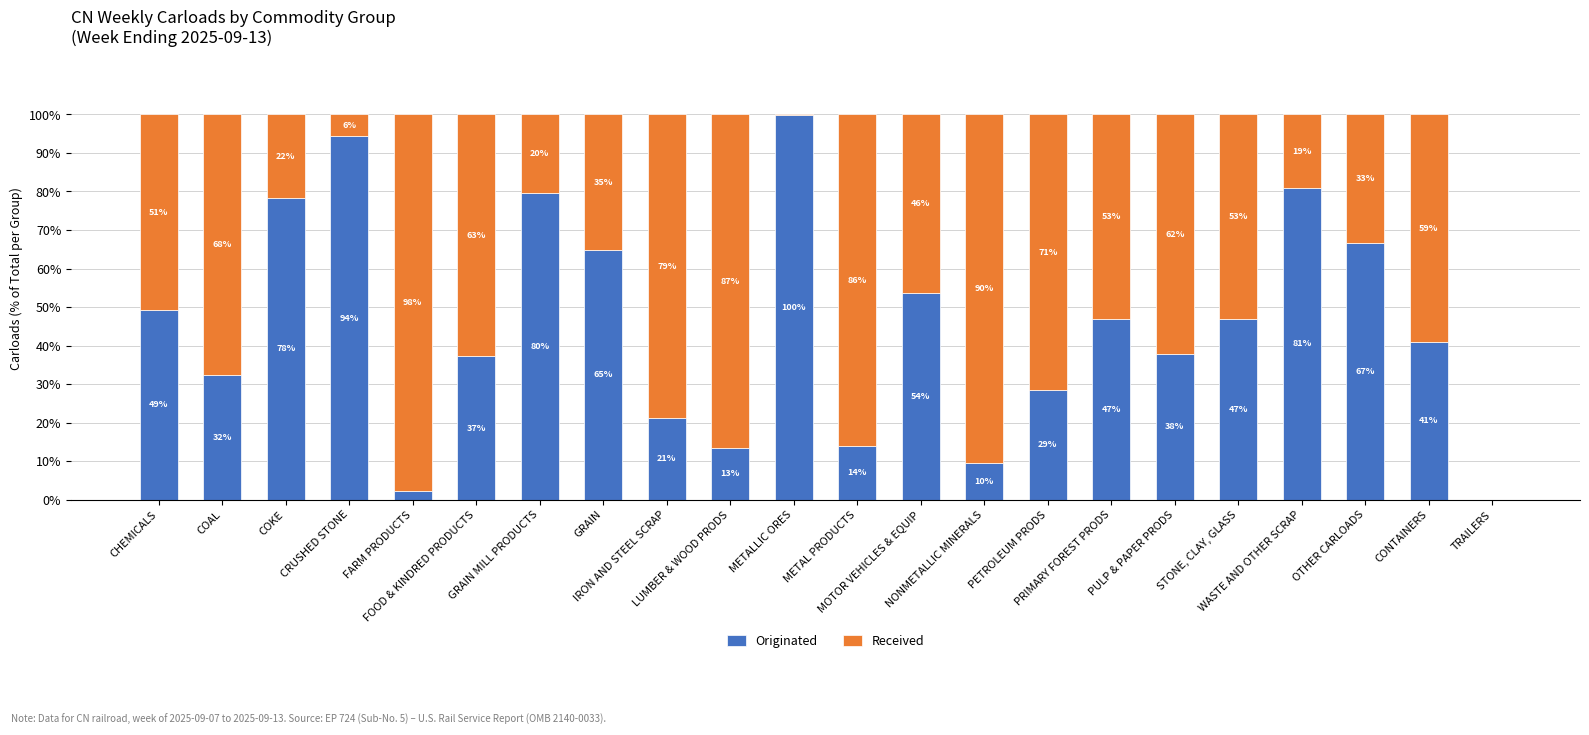

What is the average value of the Originated series?

45.4